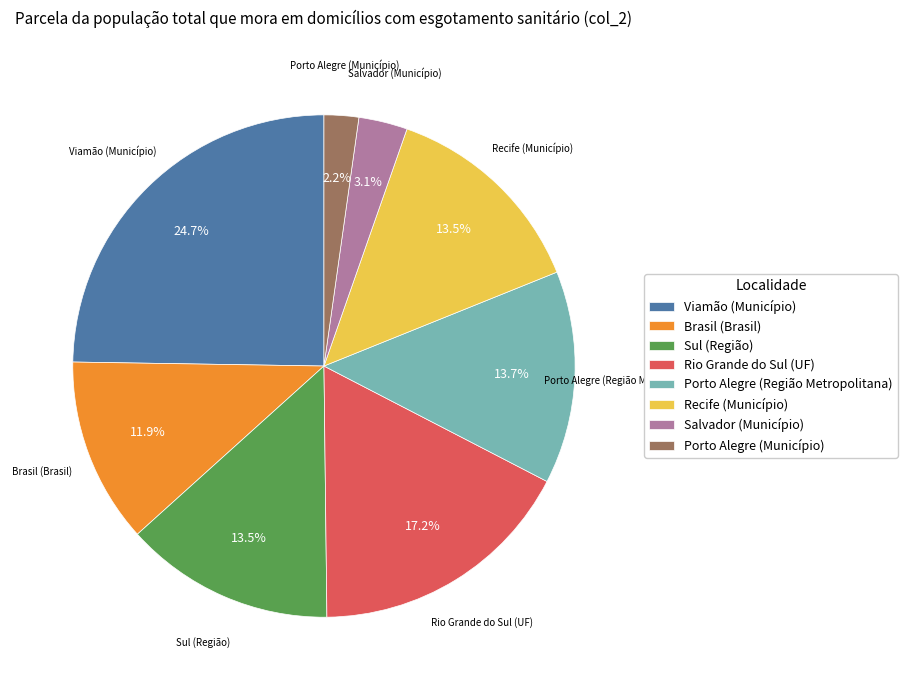

Does any single category account for the majority?

No